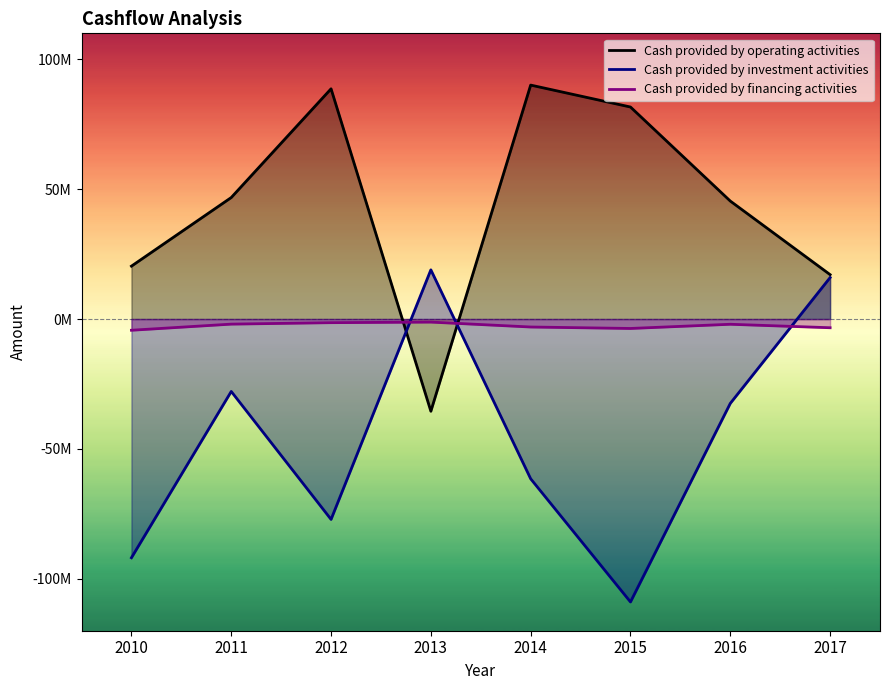

Where is the first local maximum for Cash provided by operating activities?

2012